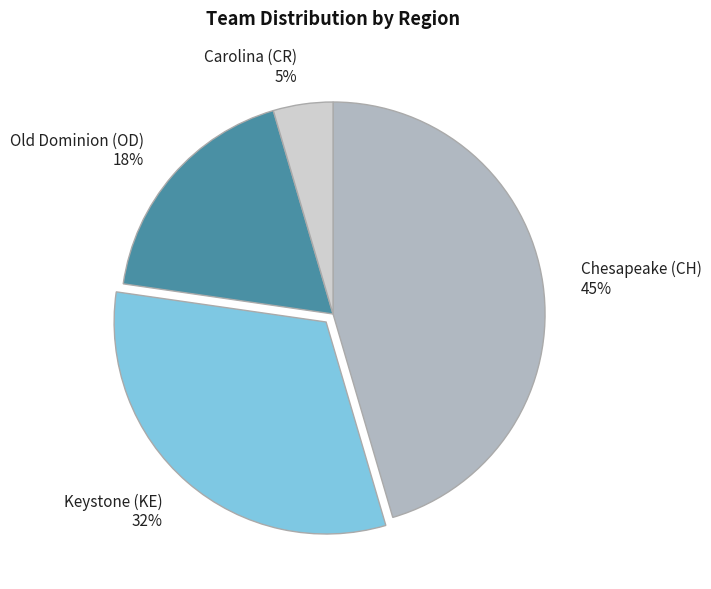

To the nearest percent, what is the average slice percentage?

25%